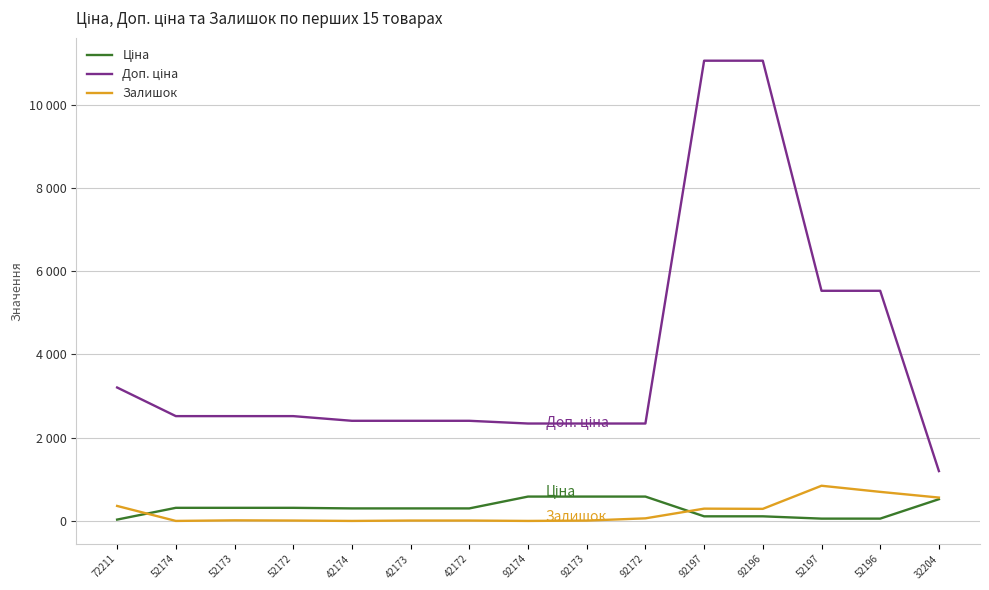

Is this an area chart (filled region under the line)?

No